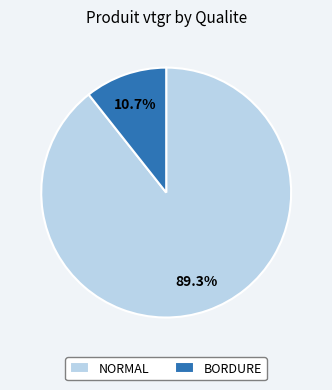

What is the total percentage of BORDURE and NORMAL?

100.0%